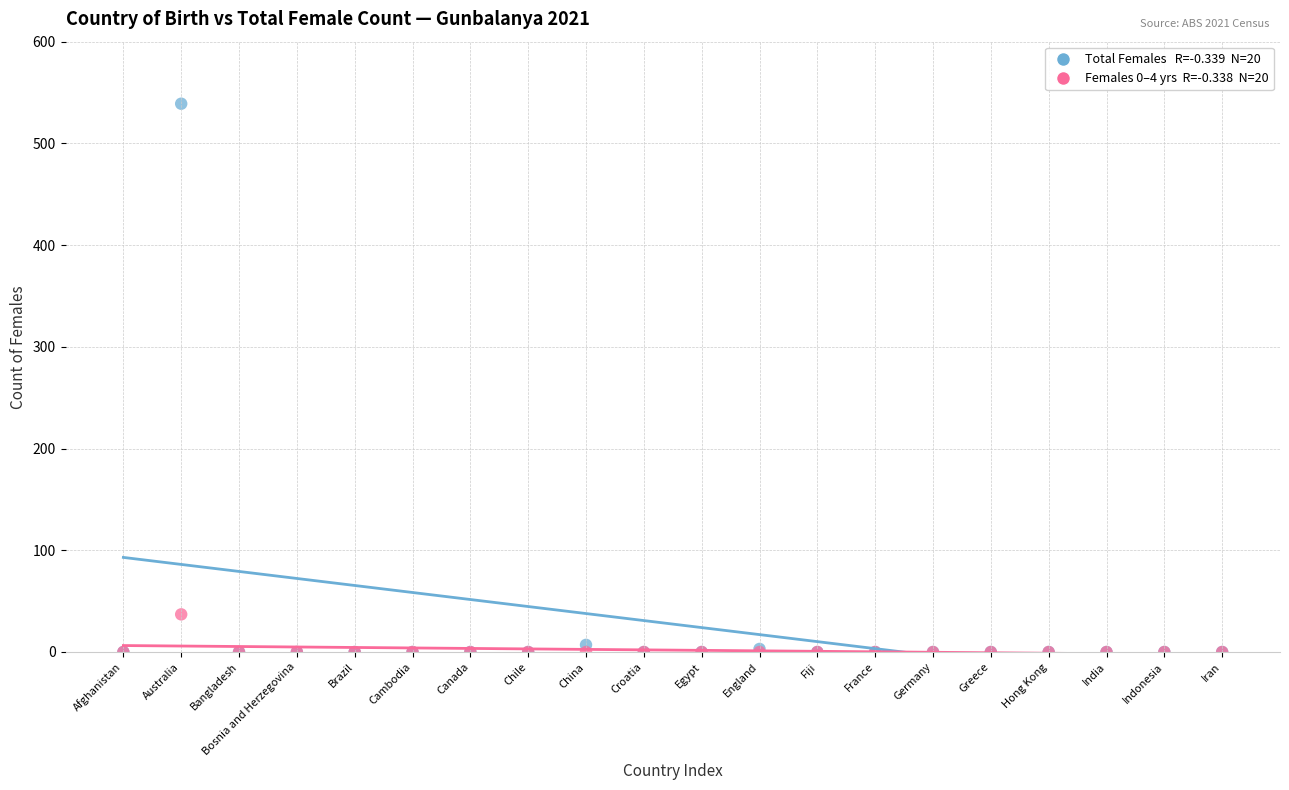

Across all series, what Y value is closest to 269?

37